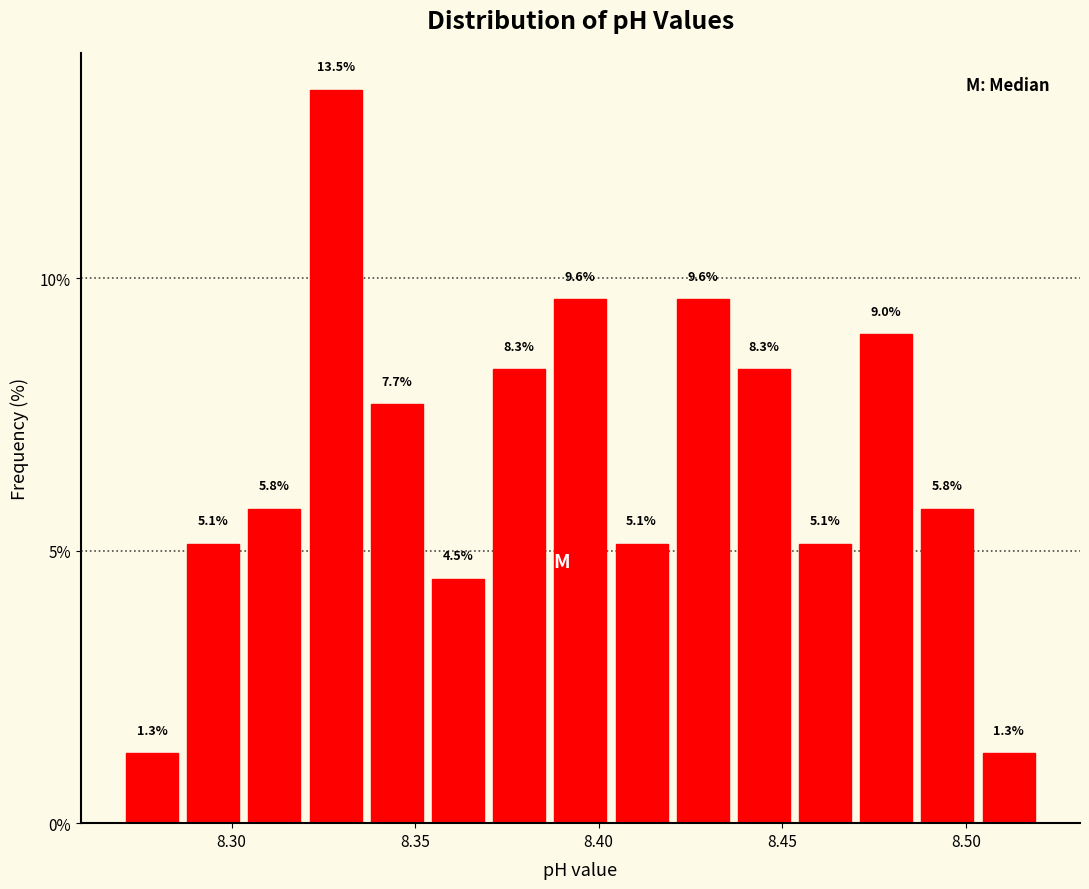

Around what value on the x-axis is the tallest bar? Give the approximate position of its centre, as read against the axis.

8.330